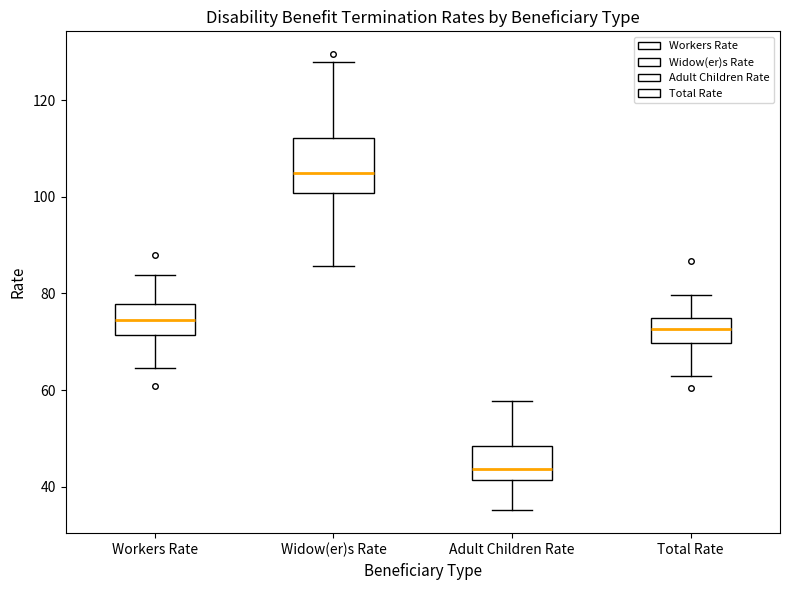

Reading left to right, transcribe this box plot: for each box, give where its median line is, the range the box spans, and where its two whiskers end, as read against the y-axis. The values are not printed on the chart, so give them approximately, as read against the axis.

Workers Rate: median 74, box 72 to 78, whiskers 64 to 84
Widow(er)s Rate: median 106, box 100 to 112, whiskers 86 to 128
Adult Children Rate: median 44, box 42 to 48, whiskers 36 to 58
Total Rate: median 72, box 70 to 74, whiskers 64 to 80